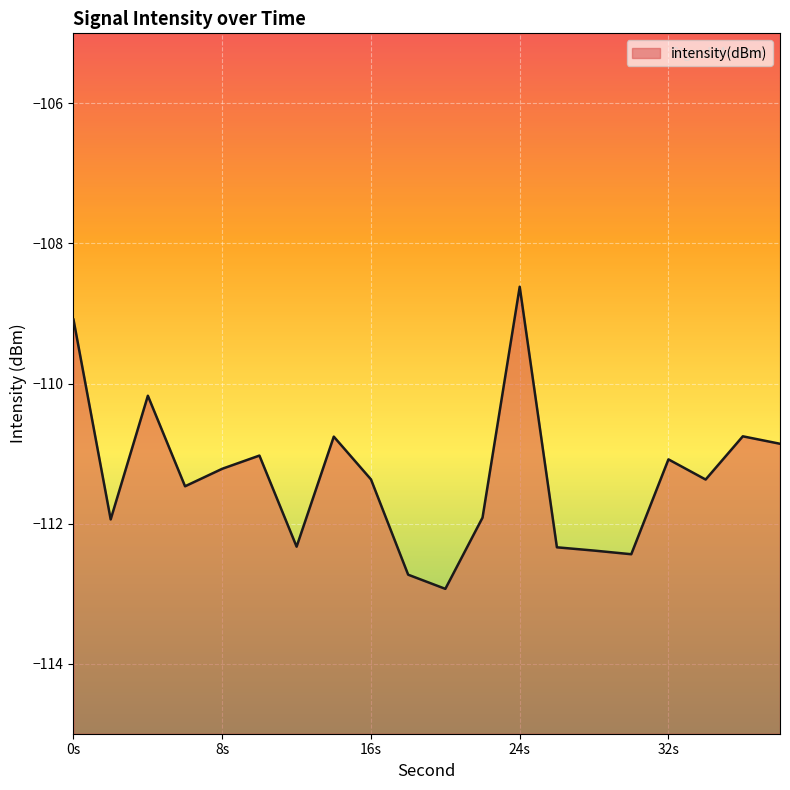

Count the number of data series in this chart.

1